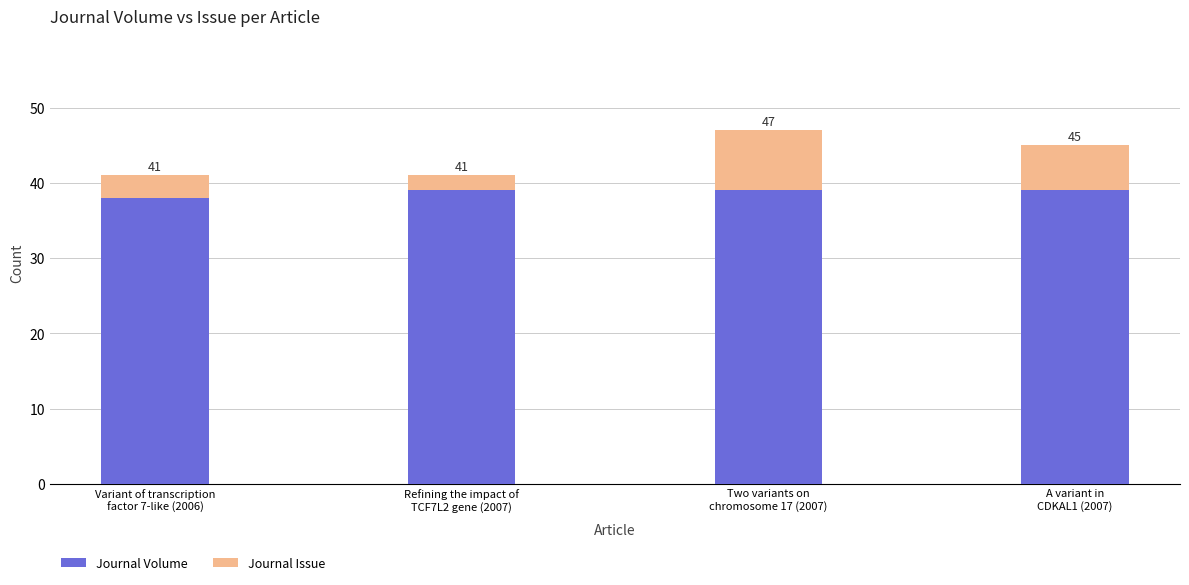

What is the sum of the Journal Issue values at Two variants on
chromosome 17 (2007) and Variant of transcription
factor 7-like (2006)?

11